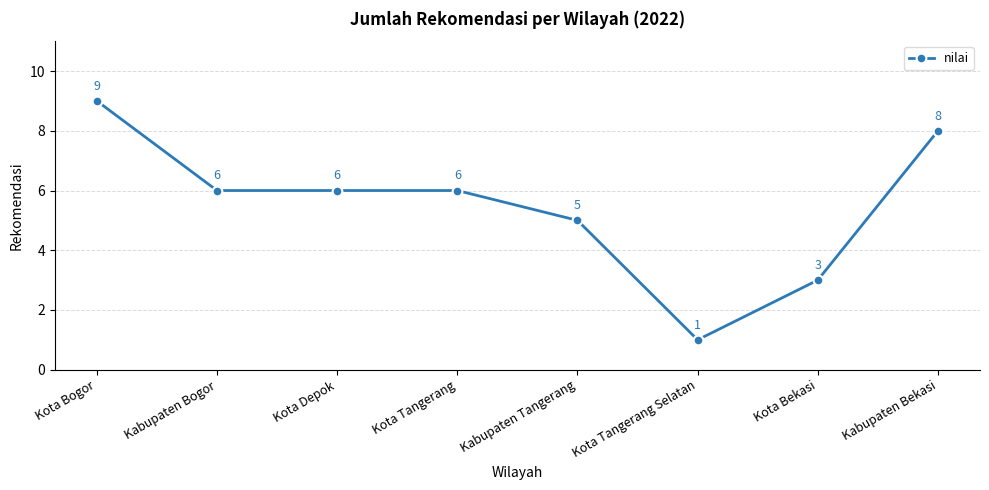

What value does the data have at Kota Tangerang?

6